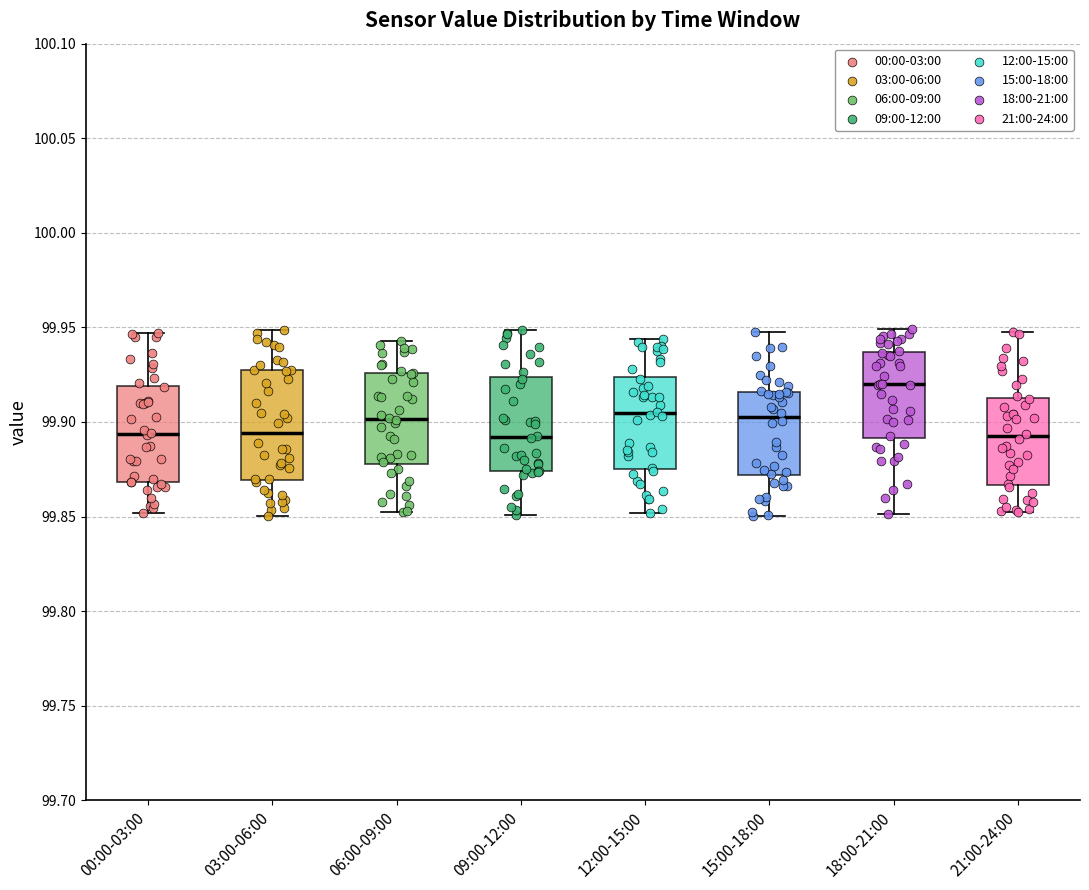

Reading left to right, read every box against the y-axis: the position of its median line, the range the box covers, and the ends of its whiskers. The values are not printed on the chart, so give them approximately, as read against the axis.

00:00-03:00: median 99.895, box 99.870 to 99.920, whiskers 99.850 to 99.945
03:00-06:00: median 99.895, box 99.870 to 99.925, whiskers 99.850 to 99.950
06:00-09:00: median 99.900, box 99.880 to 99.925, whiskers 99.855 to 99.945
09:00-12:00: median 99.890, box 99.875 to 99.925, whiskers 99.850 to 99.950
12:00-15:00: median 99.905, box 99.875 to 99.925, whiskers 99.850 to 99.945
15:00-18:00: median 99.905, box 99.870 to 99.915, whiskers 99.850 to 99.945
18:00-21:00: median 99.920, box 99.890 to 99.935, whiskers 99.850 to 99.950
21:00-24:00: median 99.890, box 99.865 to 99.915, whiskers 99.855 to 99.950